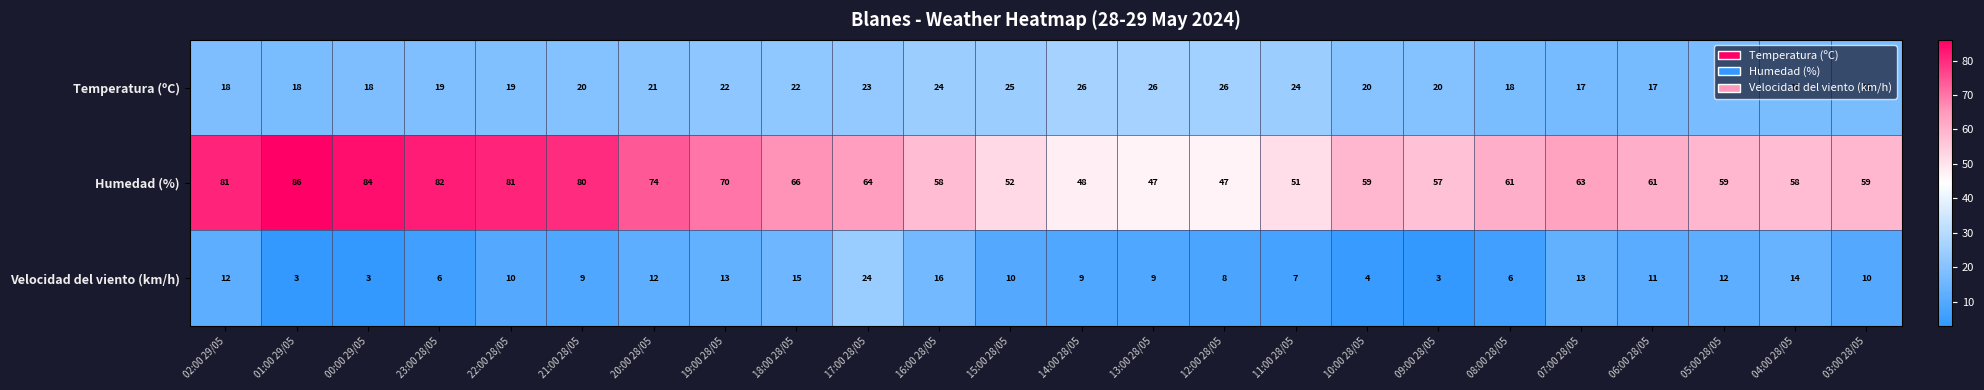

What is the average value of the Temperatura (ºC) series?

21